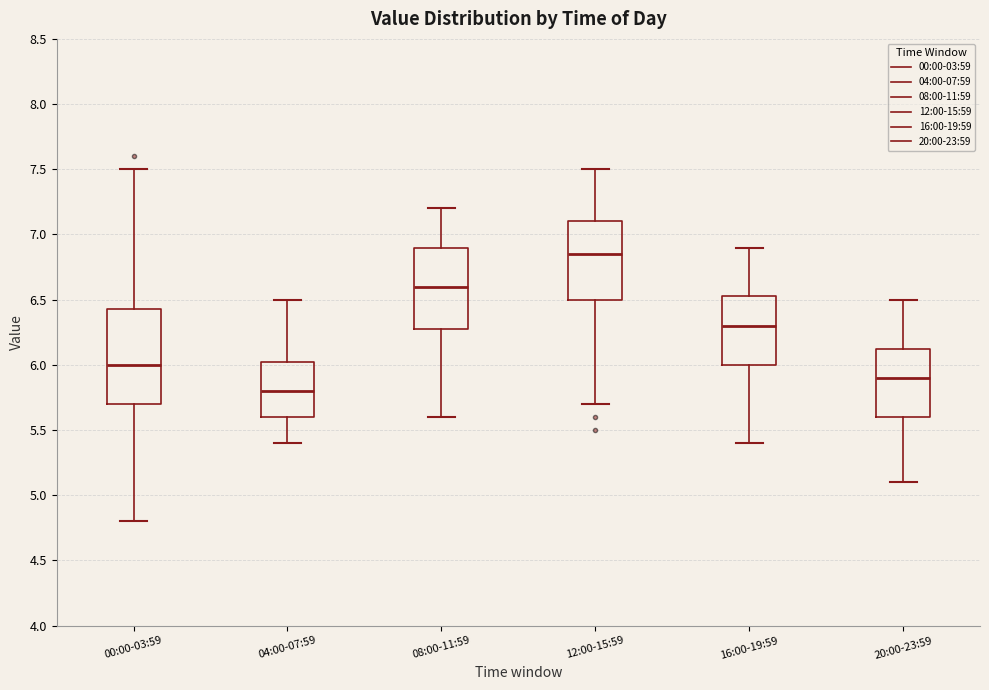

Comparing the boxes themselves (not the whiskers), which one is the tallest?

00:00-03:59